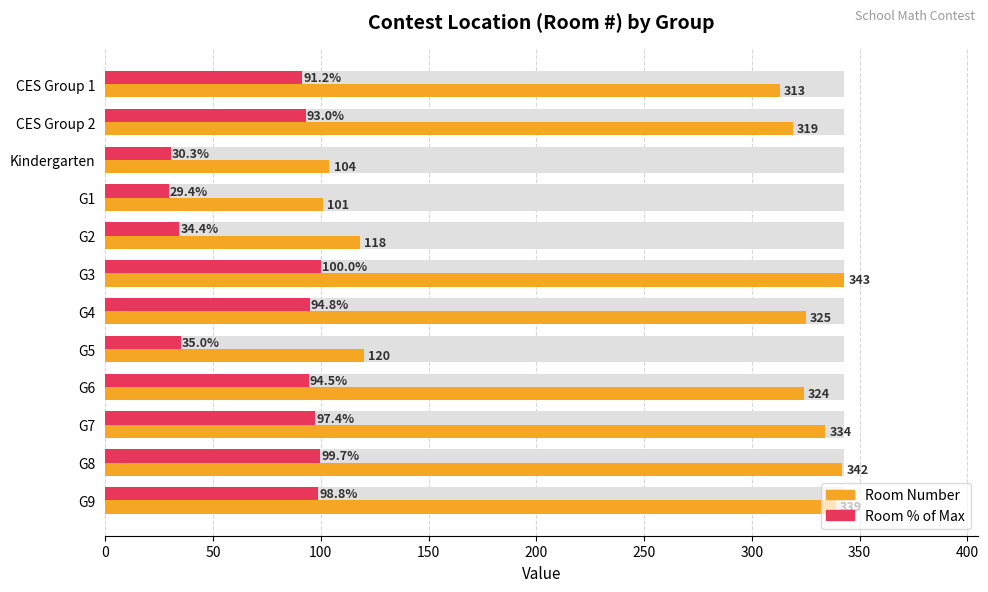

Are the bars grouped side by side (vs. stacked)?

Yes